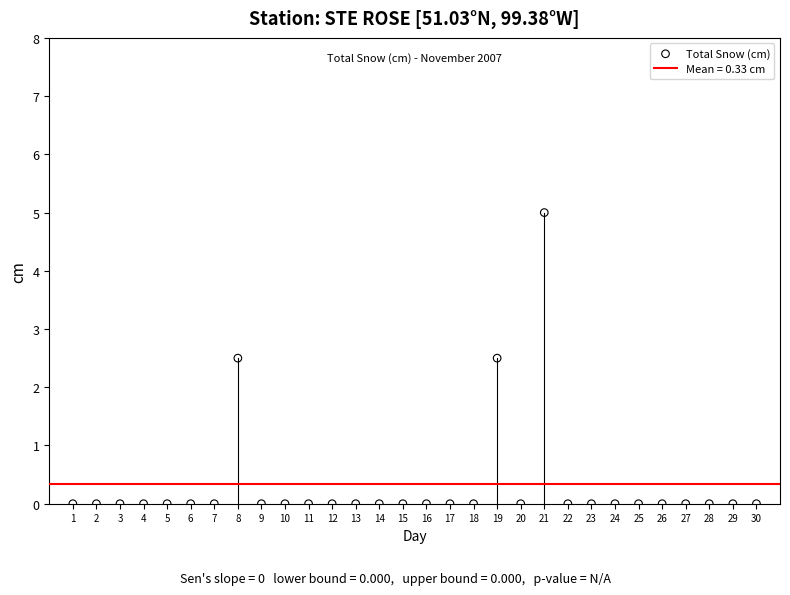

What is the range of Y values (max minus min)?

5.0